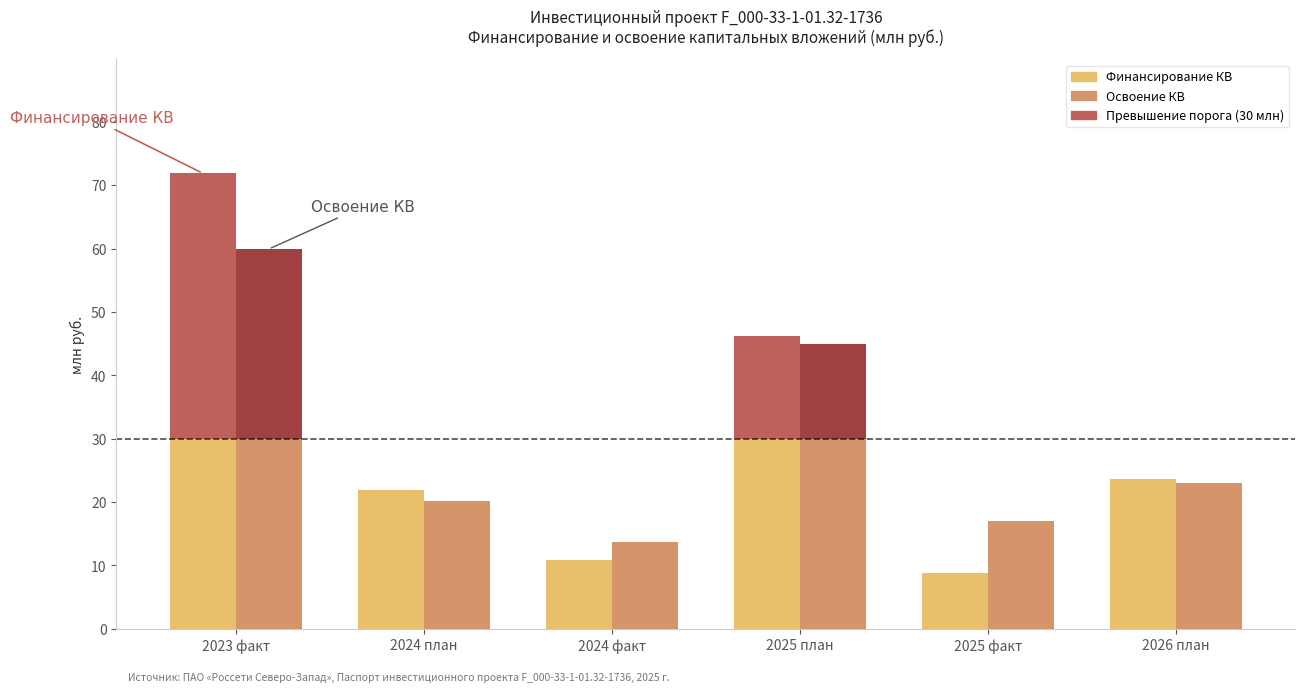

Between 2023 факт and 2024 факт, which series saw the biggest shift?

Финансирование КВ